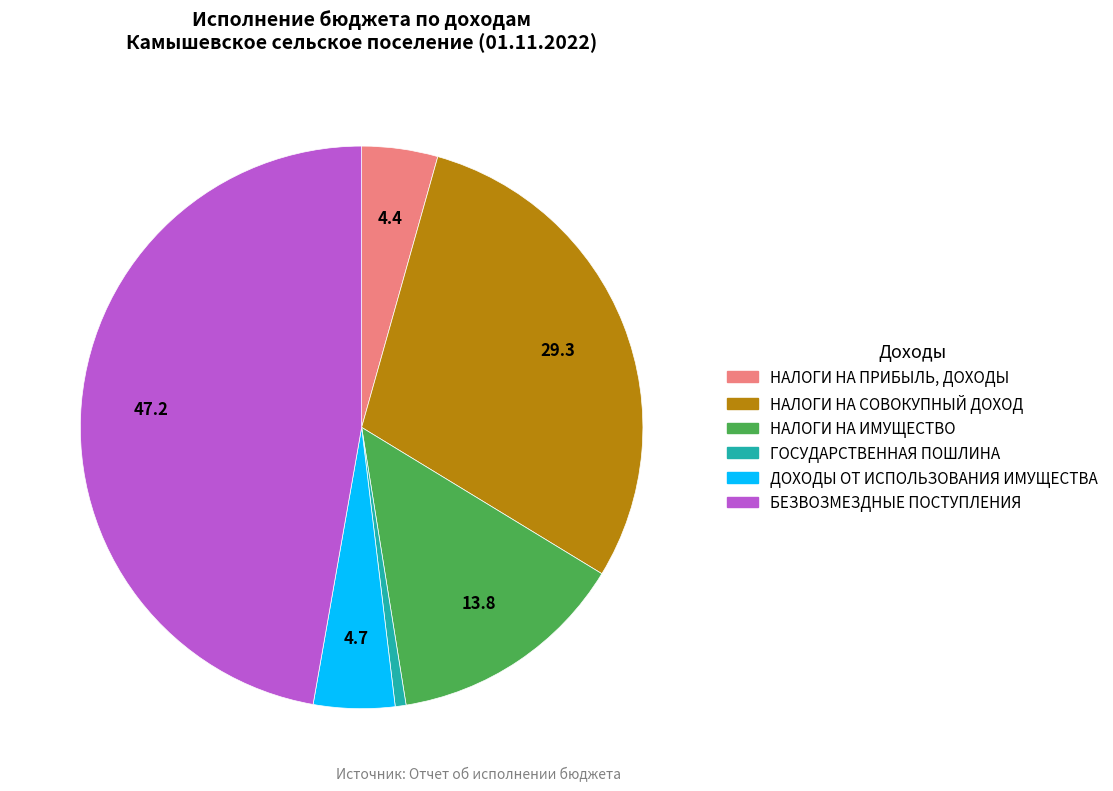

Is the sum of НАЛОГИ НА СОВОКУПНЫЙ ДОХОД and ДОХОДЫ ОТ ИСПОЛЬЗОВАНИЯ ИМУЩЕСТВА greater than half?

No